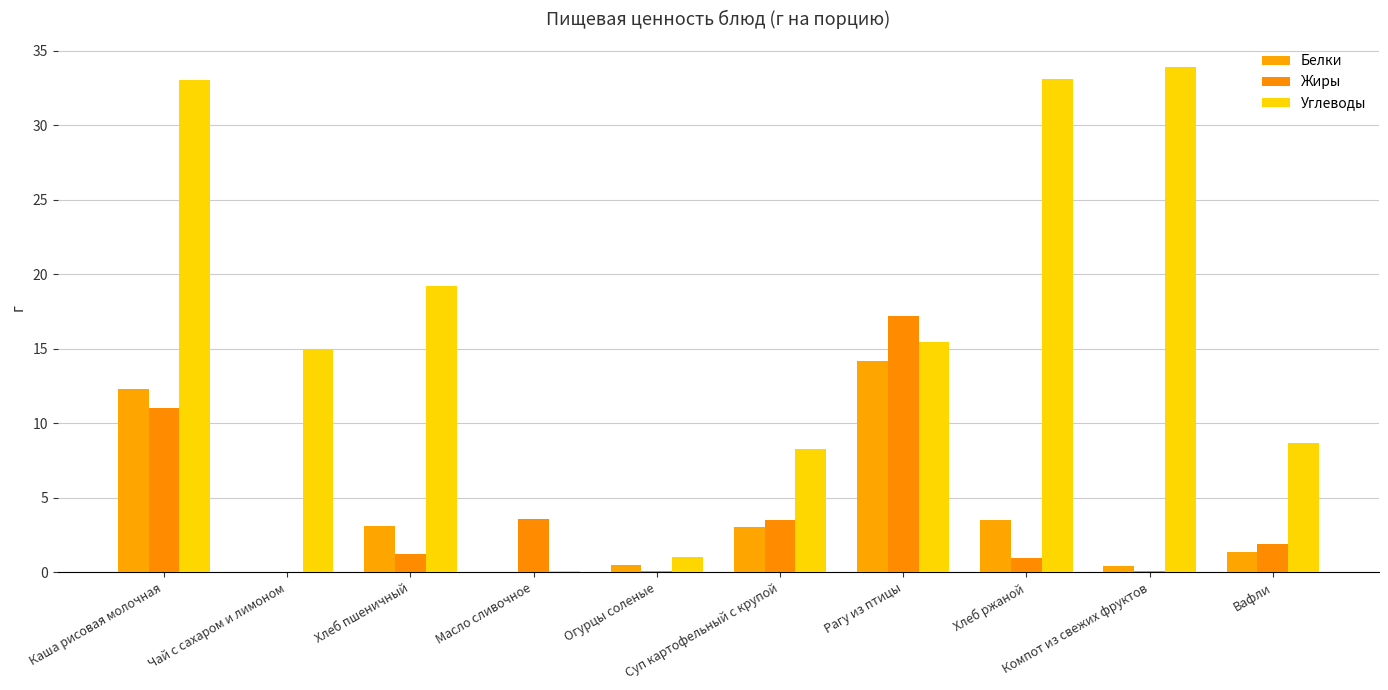

What is the label of the 6th bar from the left?

Суп картофельный с крупой